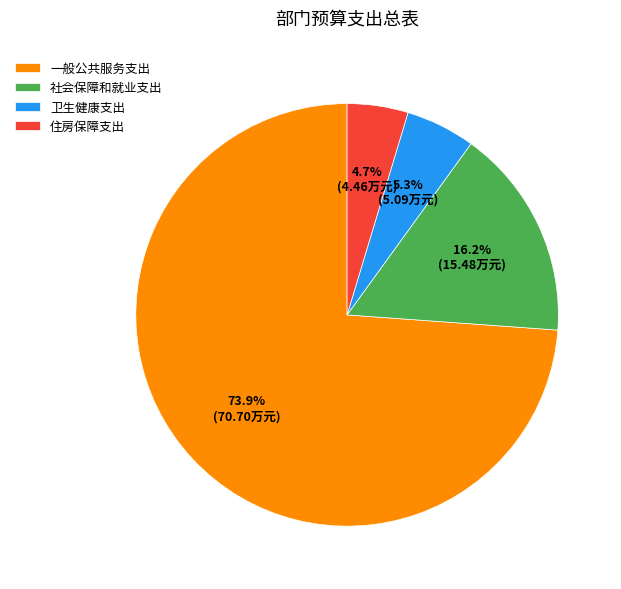

To the nearest percent, what is the combined percentage of 卫生健康支出 and 住房保障支出?

10%